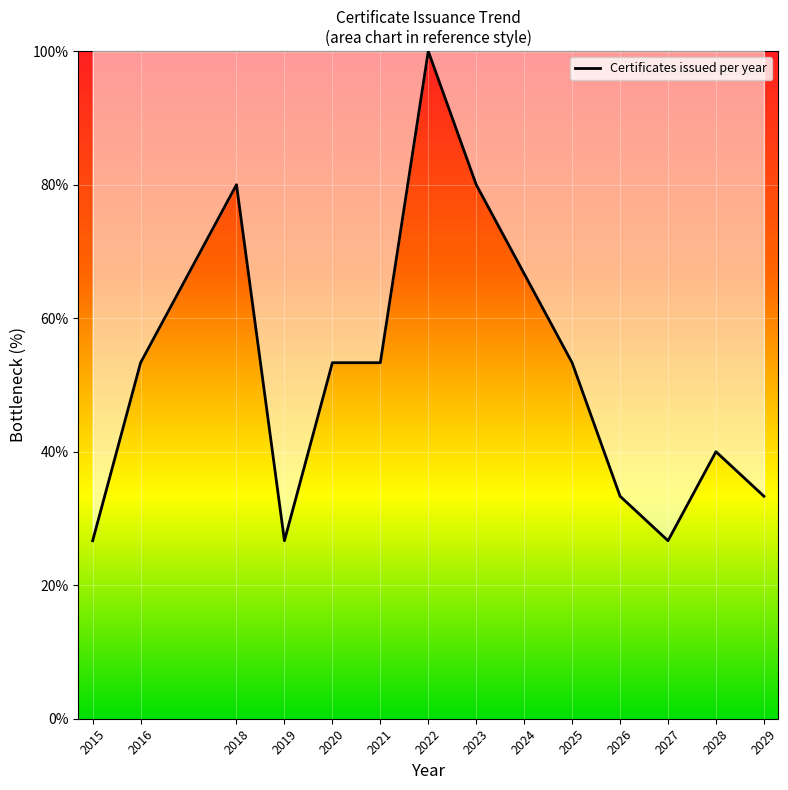

What is the difference between the values at 2027 and 2018?

53.3